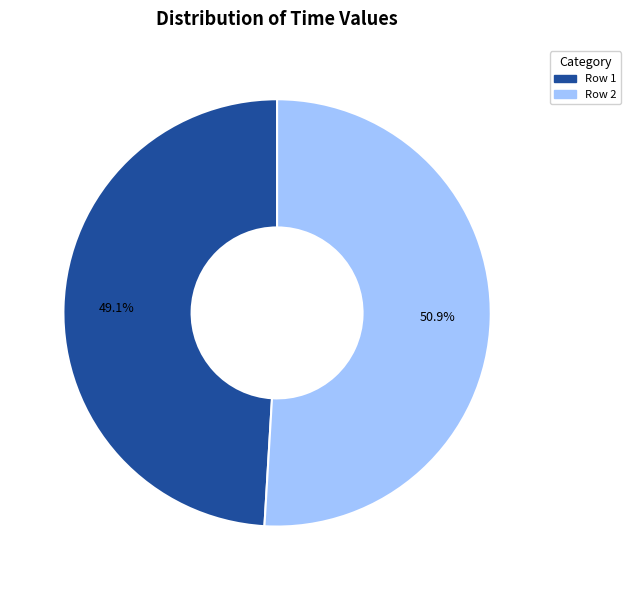

To the nearest percent, what is the difference between the Row 2 and Row 1 slice percentages?

2%